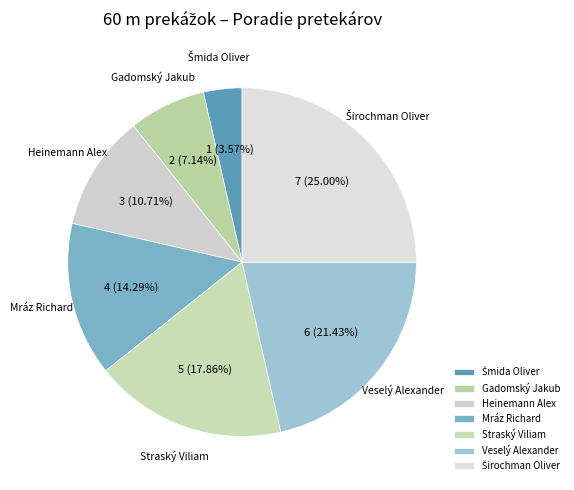

Do Mráz Richard and Gadomský Jakub together represent more than half of the pie?

No